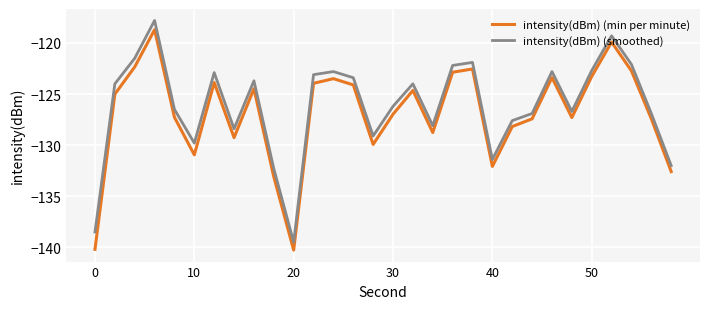

True or false: intensity(dBm) (smoothed) and intensity(dBm) (min per minute) intersect in this chart.

False